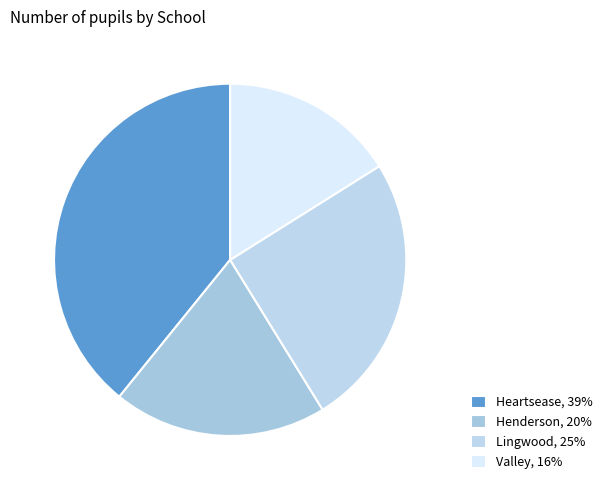

Is there a majority slice in this chart?

No